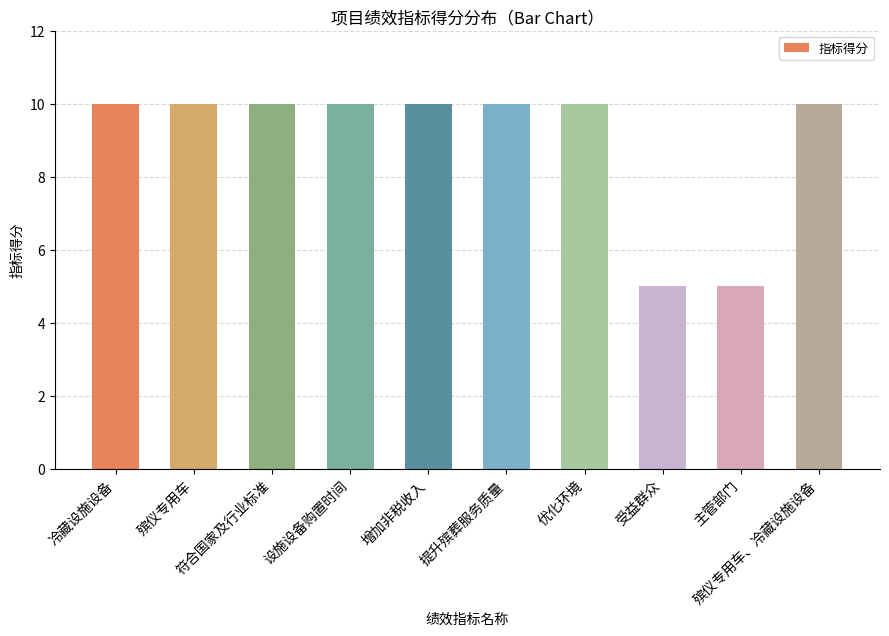

What is the minimum value shown in the chart?

5